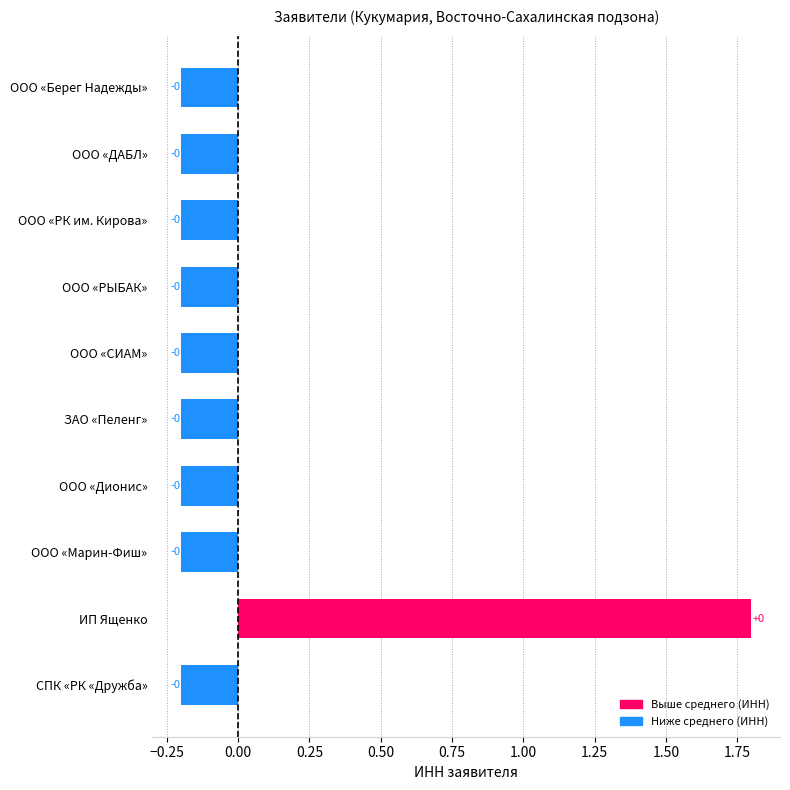

Are the bars horizontal?

Yes